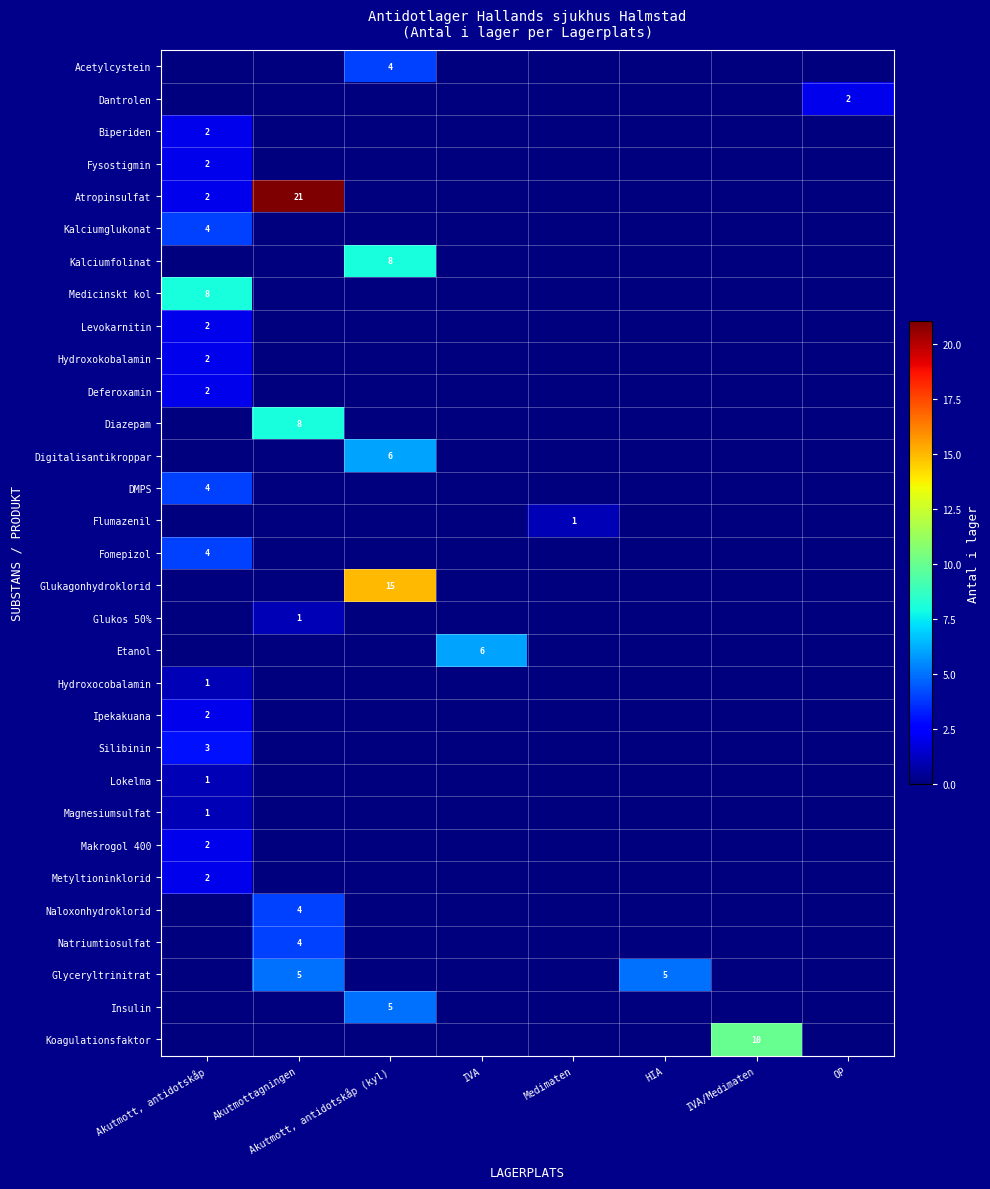

What is the maximum value shown in the chart?

21